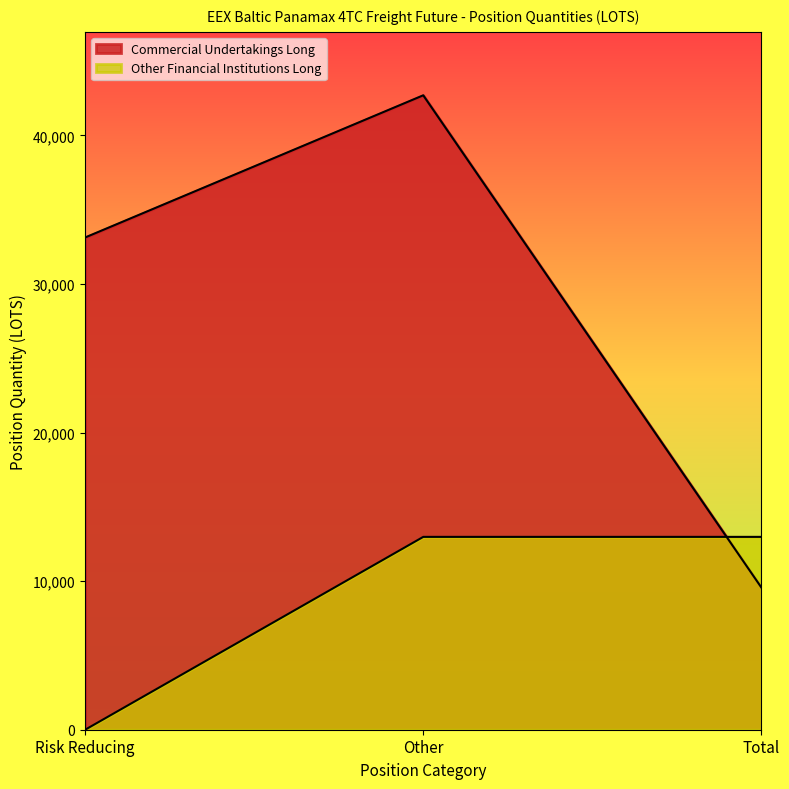

How many values in Other Financial Institutions Long are above zero?

2